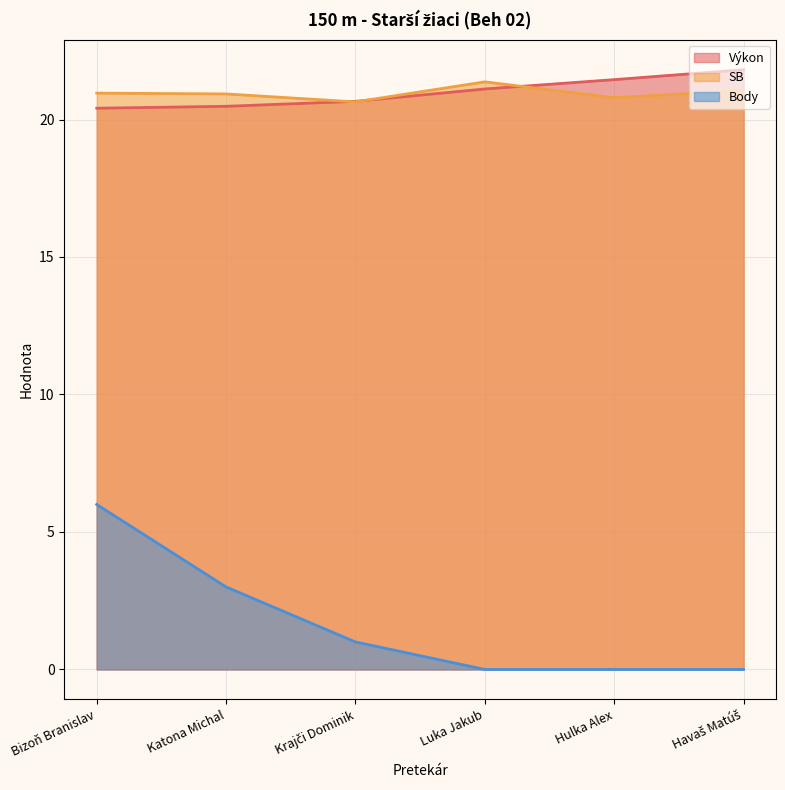

Rank the categories by SB value from lowest to highest.

Krajči Dominik, Hulka Alex, Katona Michal, Bizoň Branislav, Havaš Matúš, Luka Jakub